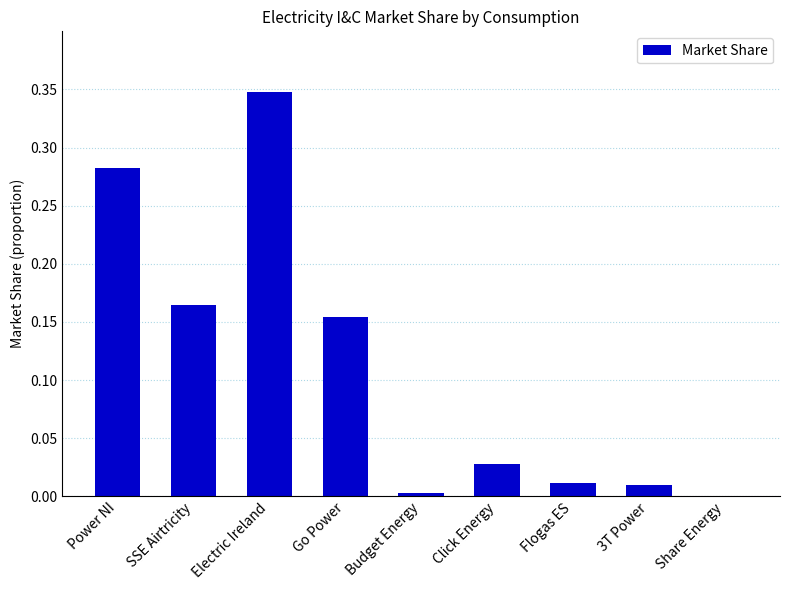

What is the sum of all values?

1.0